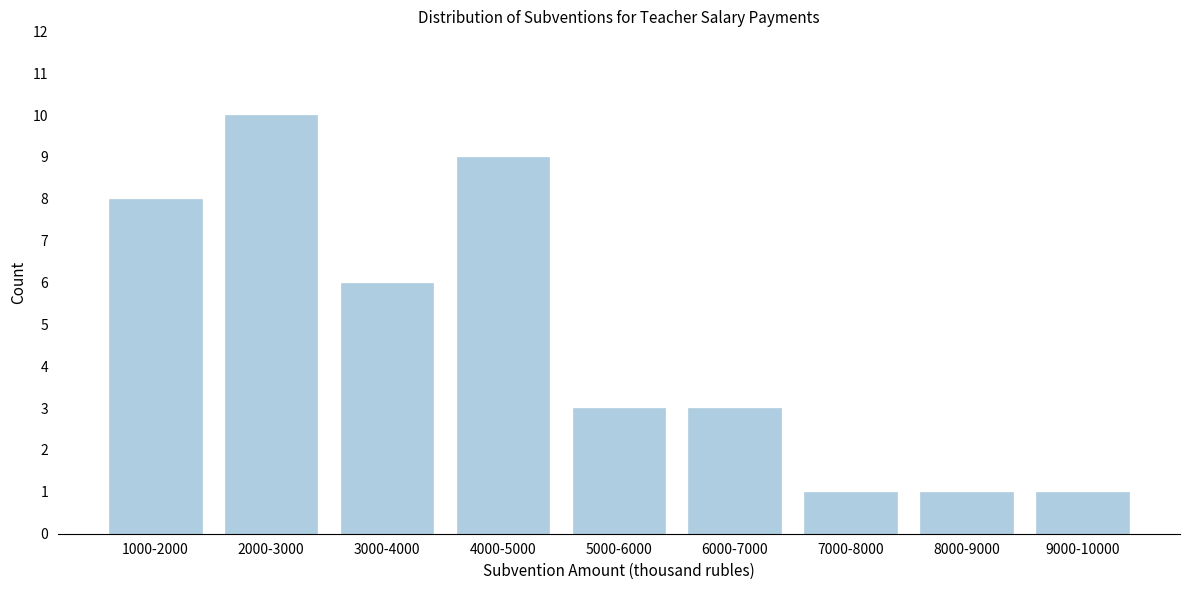

Reading left to right, extract all data points from this chart.

8	10	6	9	3	3	1	1	1